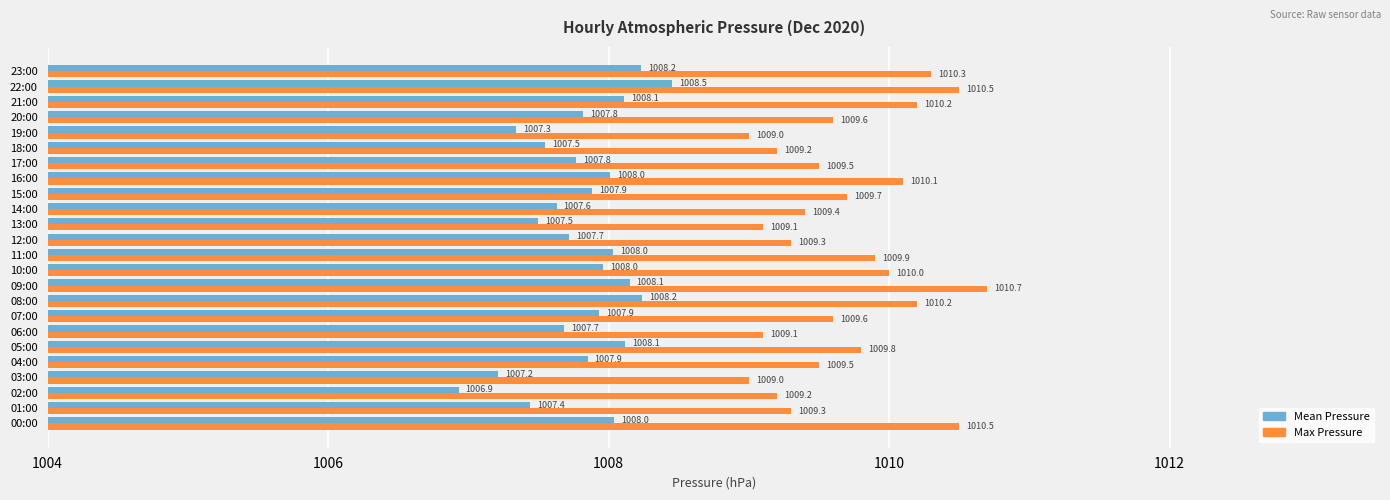

List the series in order of their peak value, lowest first.

Mean Pressure, Max Pressure